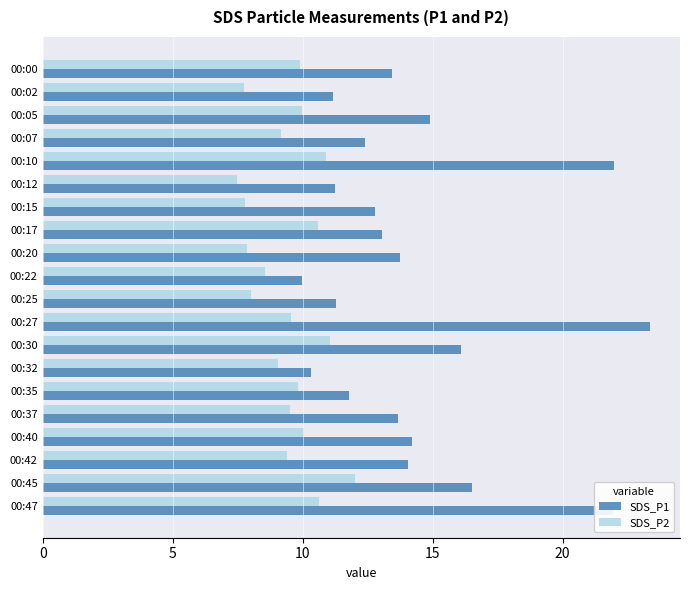

Rank the series at 00:20 from lowest to highest value.

SDS_P2, SDS_P1